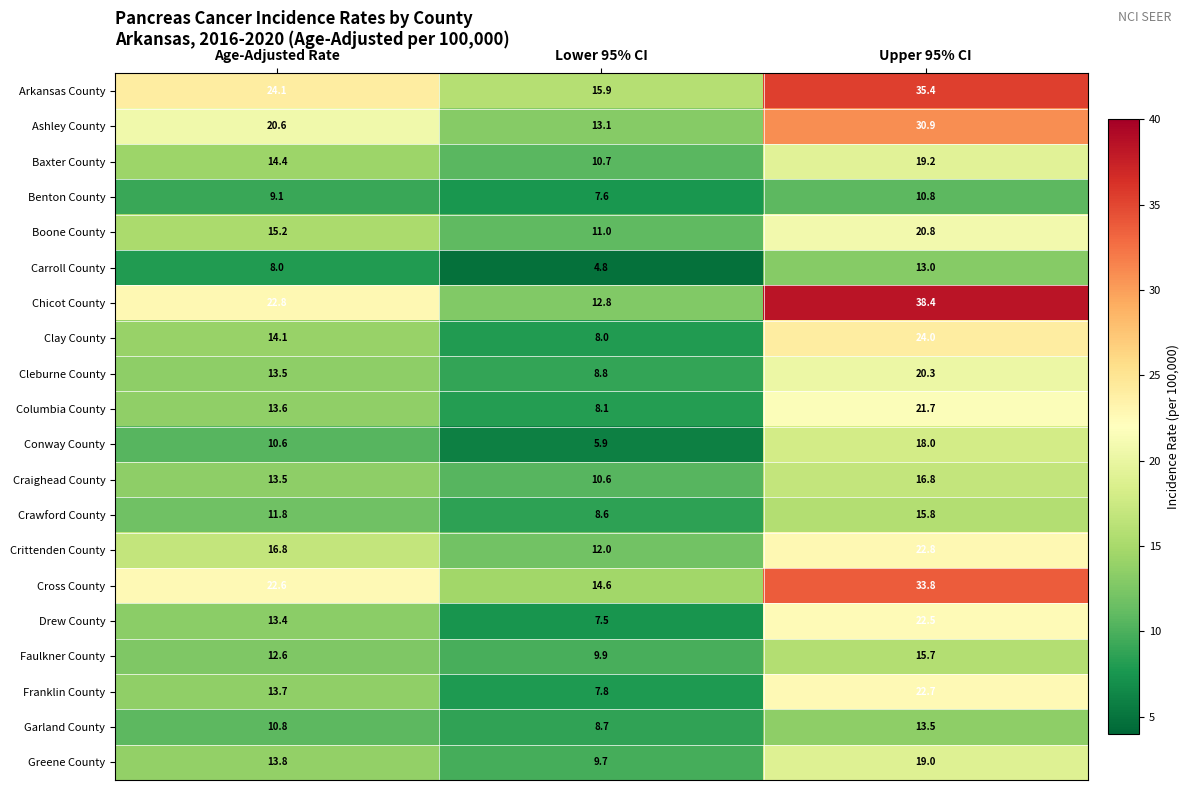

What is the smallest value displayed?

4.8